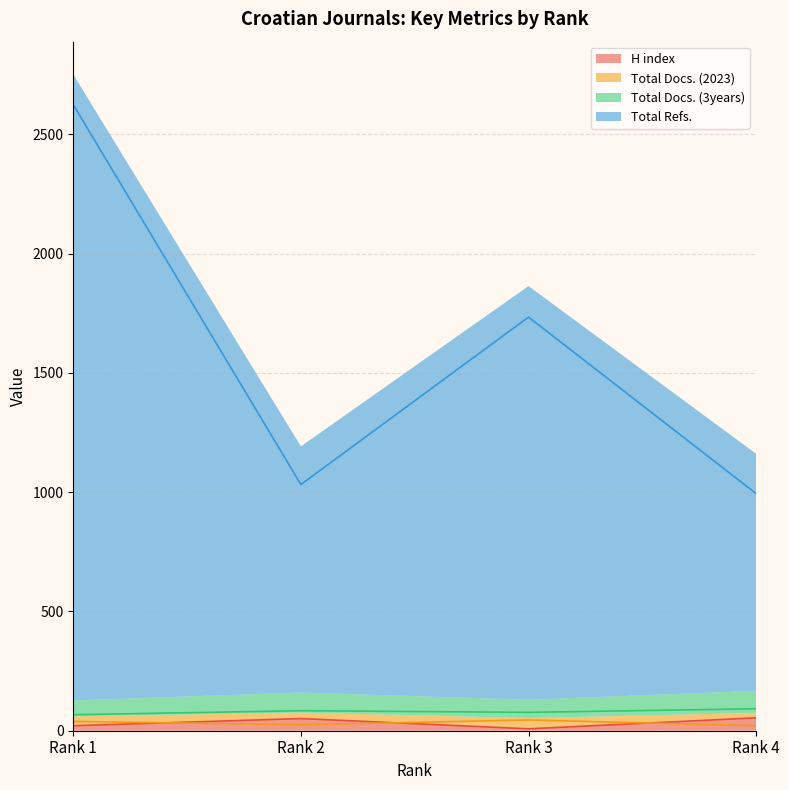

Is the value of Total Docs. (2023) at Rank 1 greater than the value of H index at Rank 4?

No